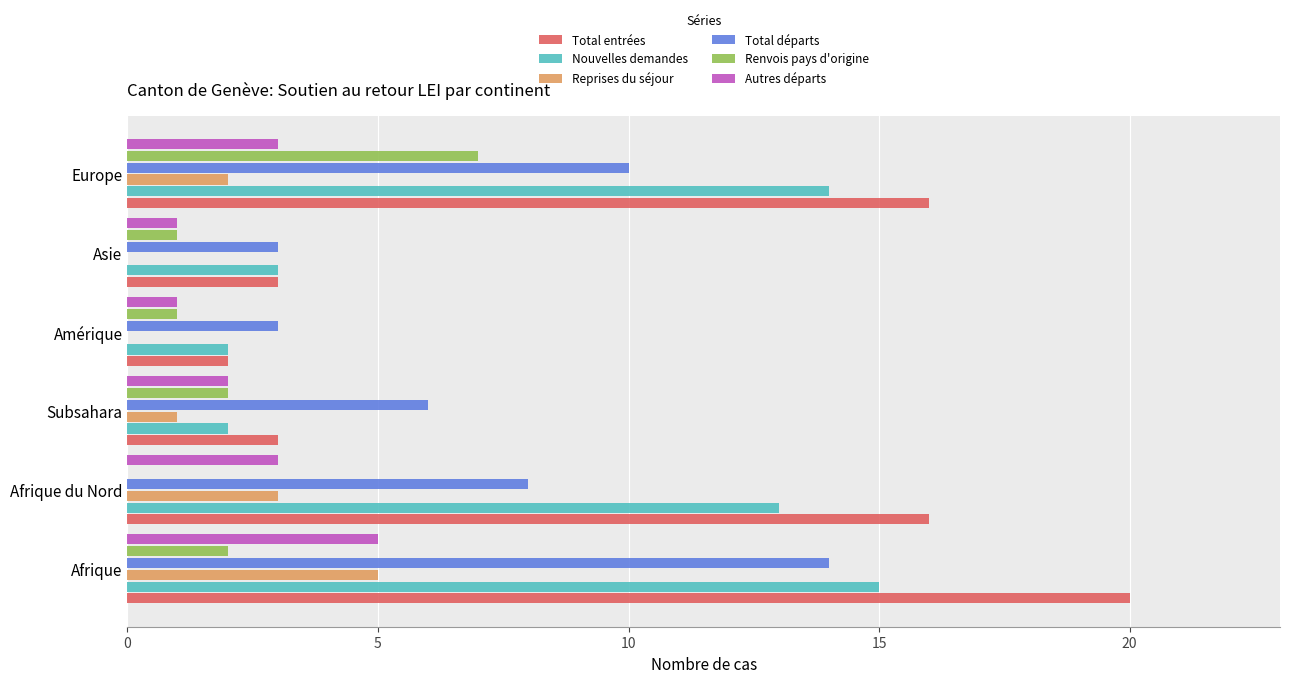

What is the maximum value shown in the chart?

20